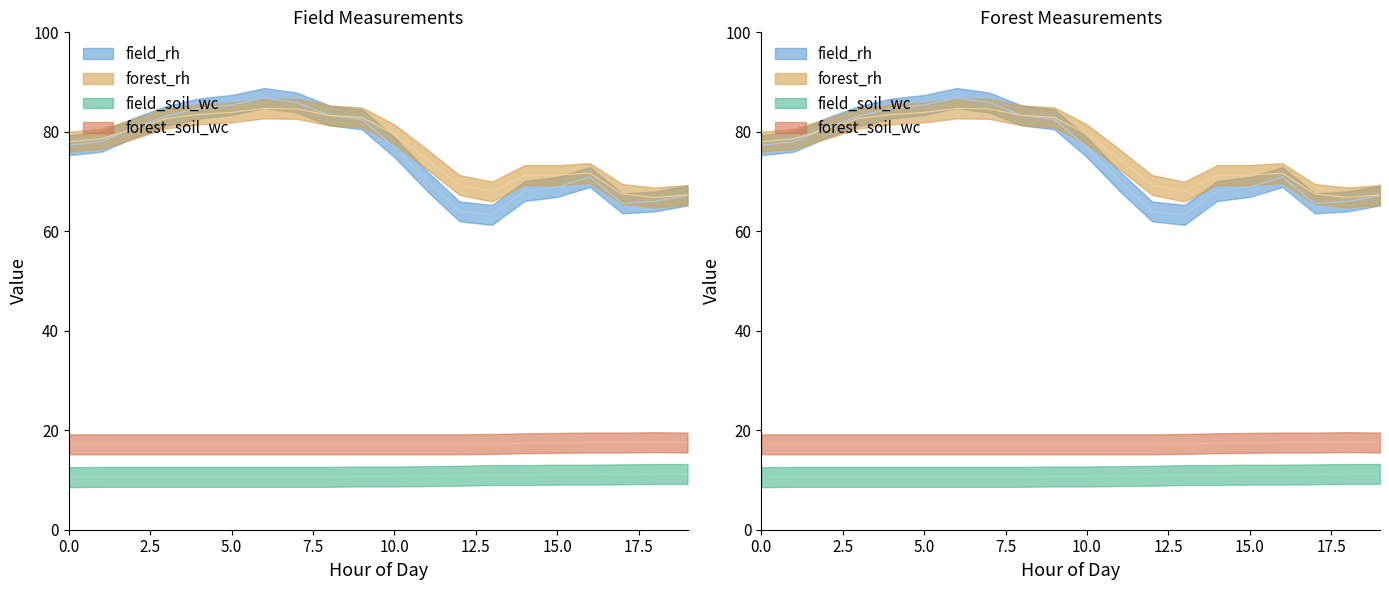

Count the field_soil_wc values in the range 10 to 11.

15